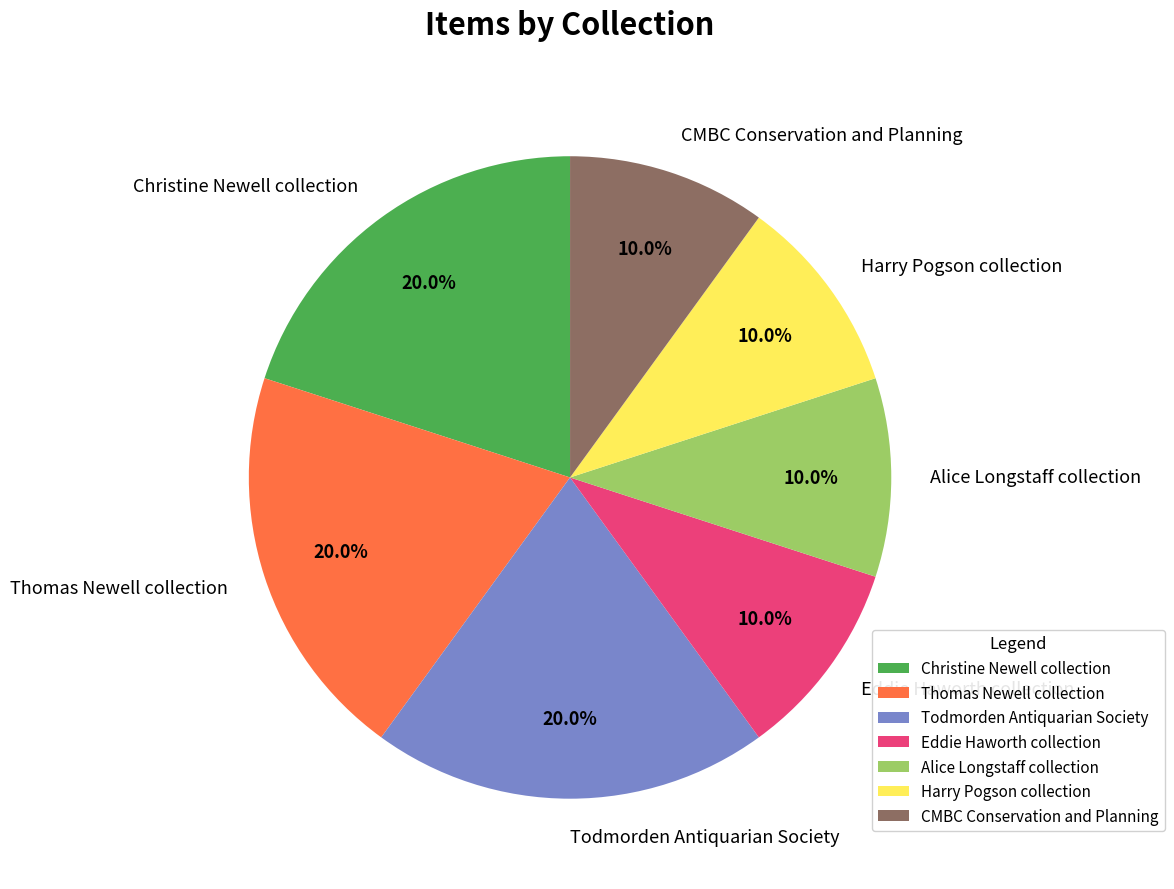

Count the number of slices in the pie.

7